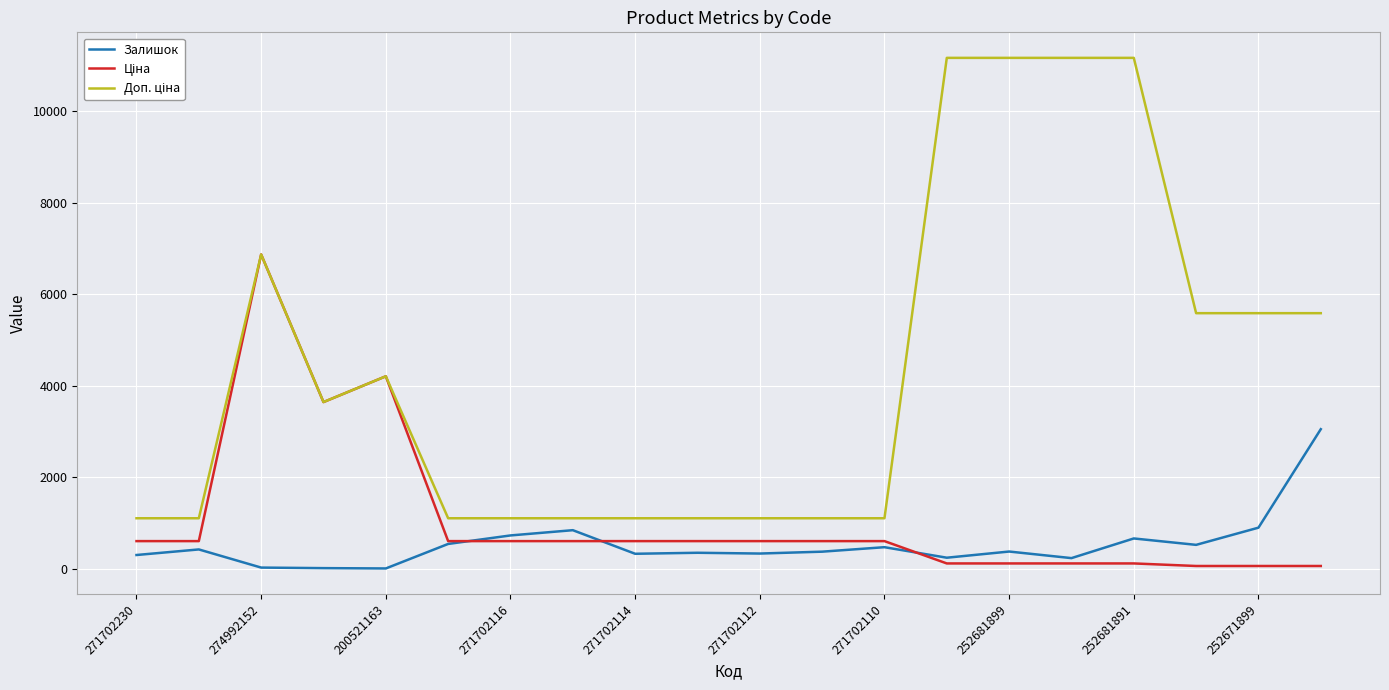

Does the chart display data point markers on the line(s)?

No